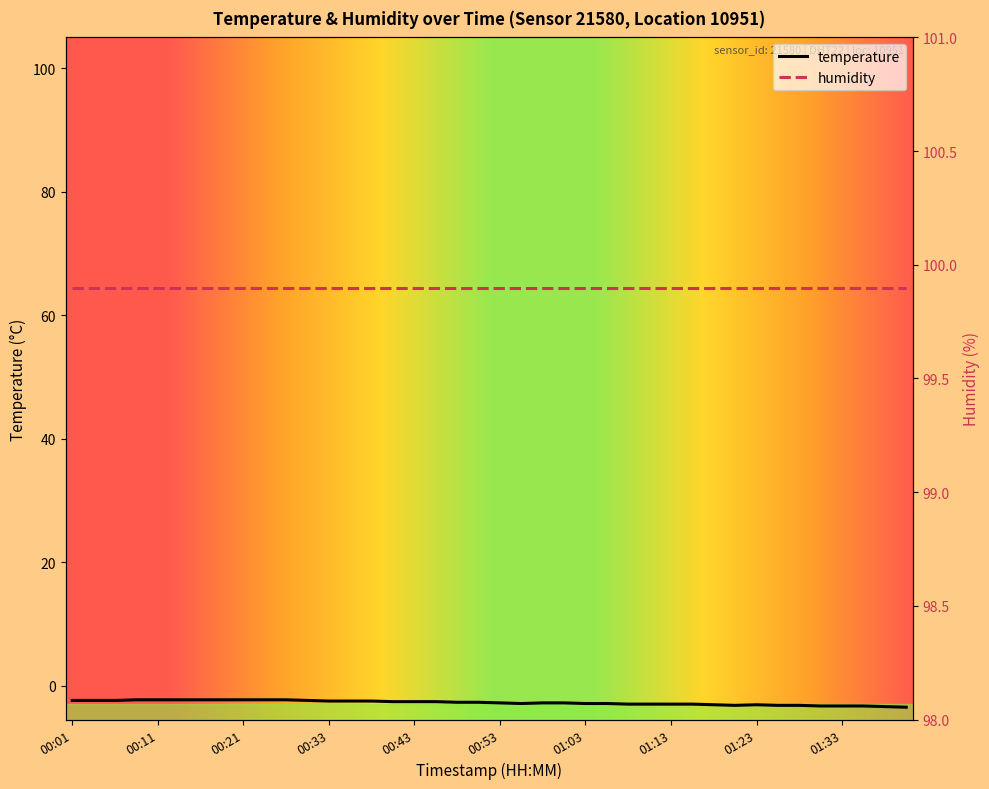

How many interior local valleys (lower than both neighbors) does the data have?

2